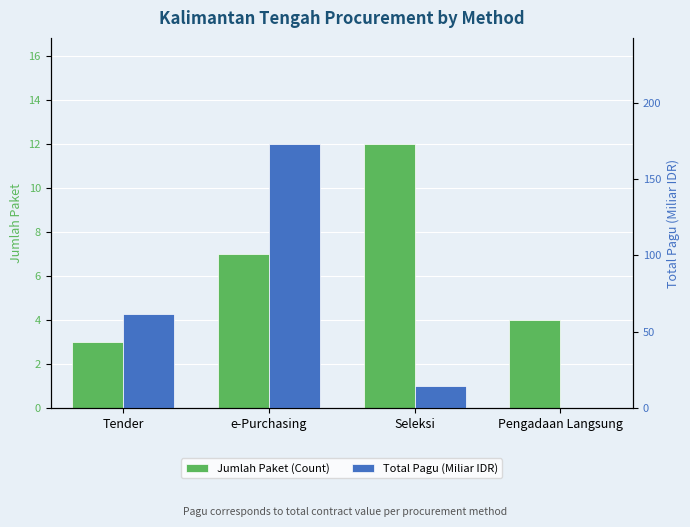

What is the label of the 2nd bar from the left?

e-Purchasing